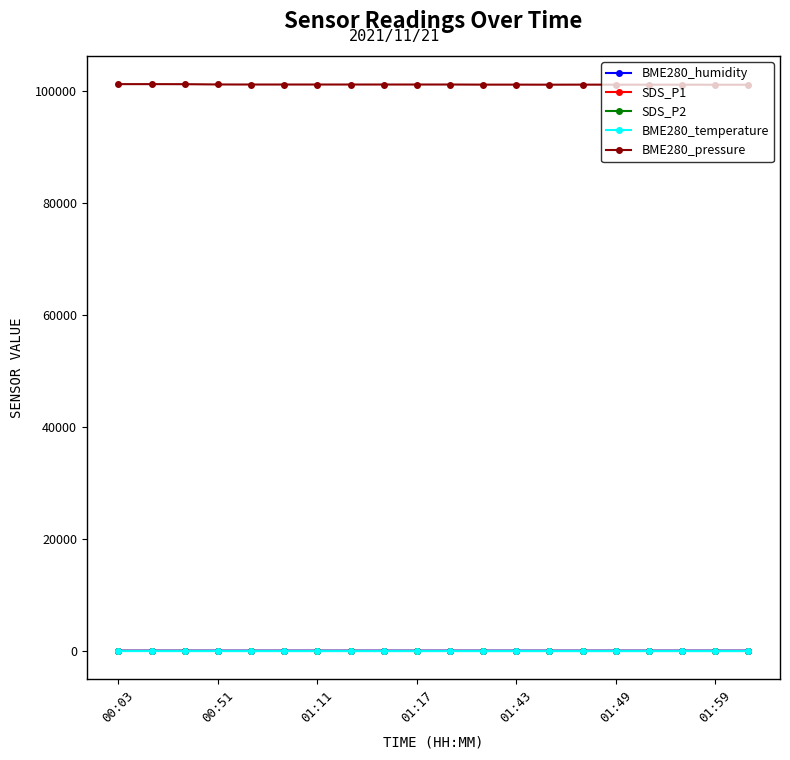

What is the greatest value displayed?

101260.0